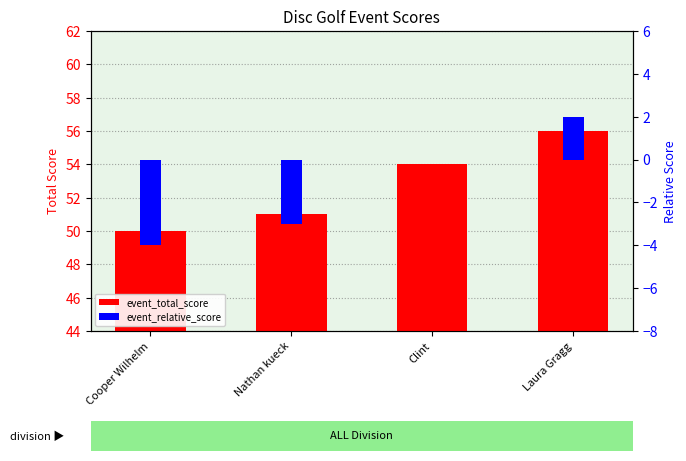

Between Laura Gragg and Clint, which is larger?

Laura Gragg